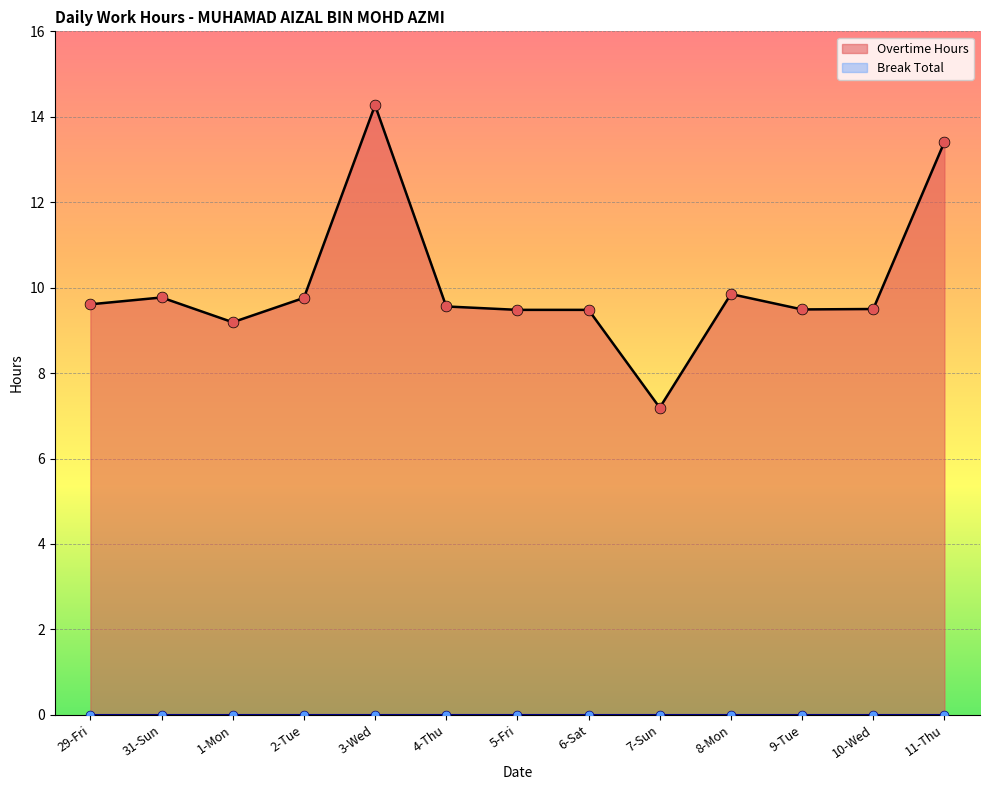

Approximately how many times larger is the value at 7-Sun compared to 6-Sat?

0.8